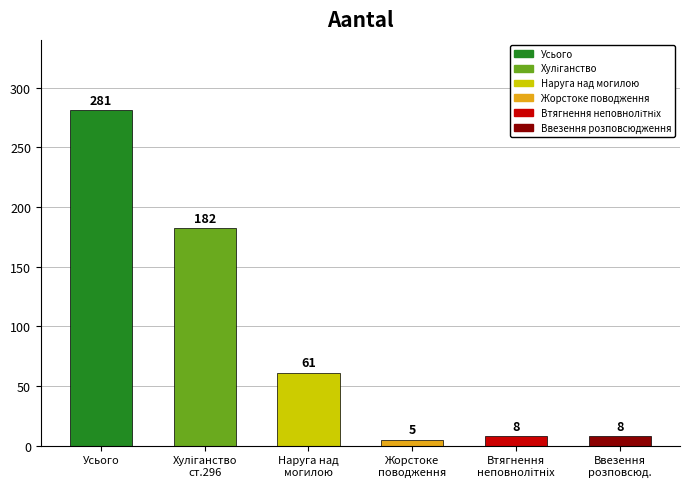

What is the minimum value shown in the chart?

5